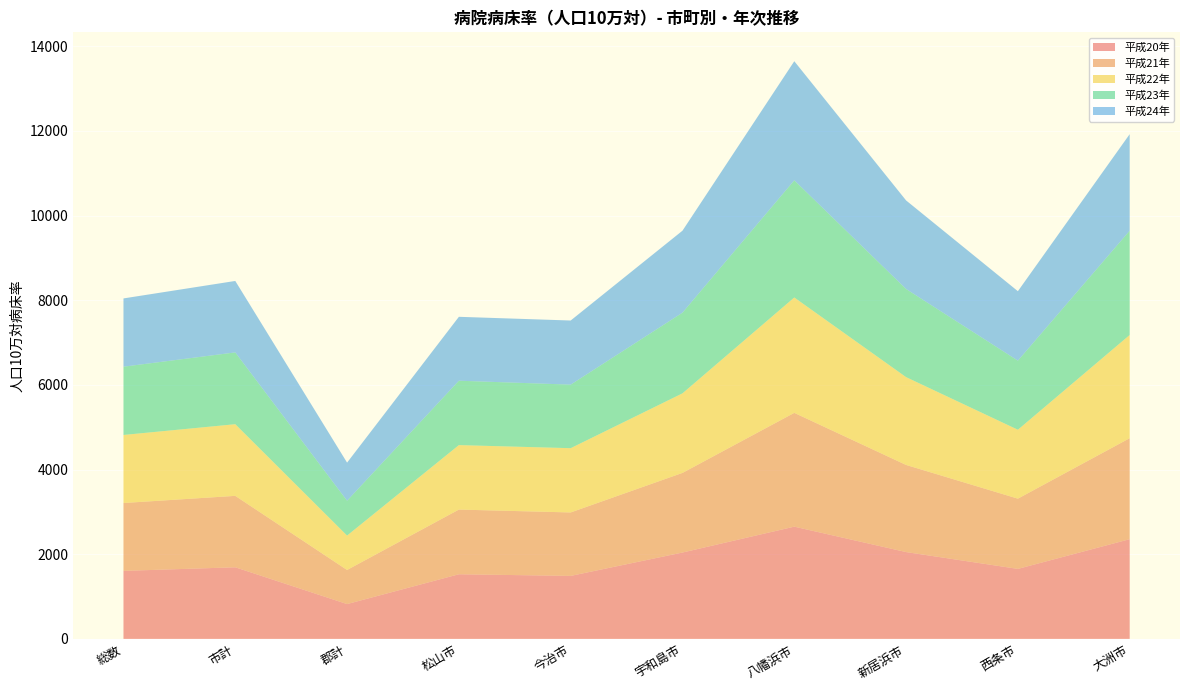

Reading left to right, extract all data points from this chart.

平成20年: 総数=1606.7	市計=1691.6	郡計=822.6	松山市=1526.8	今治市=1488.1	宇和島市=2040.1	八幡浜市=2651.4	新居浜市=2051.1	西条市=1653.5	大洲市=2355.4
平成21年: 総数=1603.2	市計=1687.2	郡計=805.2	松山市=1528.0	今治市=1498.8	宇和島市=1881.2	八幡浜市=2688.3	新居浜市=2058.0	西条市=1659.2	大洲市=2385.7
平成22年: 総数=1608.0	市計=1693.2	郡計=813.0	松山市=1523.3	今治市=1518.6	宇和島市=1879.8	八幡浜市=2726.1	新居浜市=2075.0	西条市=1628.1	大洲市=2438.7
平成23年: 総数=1612.9	市計=1696.3	郡計=823.5	松山市=1521.4	今治市=1501.2	宇和島市=1906.2	八幡浜市=2768.6	新居浜市=2082.8	西条市=1632.7	大洲市=2463.9
平成24年: 総数=1612.8	市計=1688.0	郡計=899.9	松山市=1509.8	今治市=1514.9	宇和島市=1936.6	八幡浜市=2813.4	新居浜市=2091.9	西条市=1640.6	大洲市=2280.8